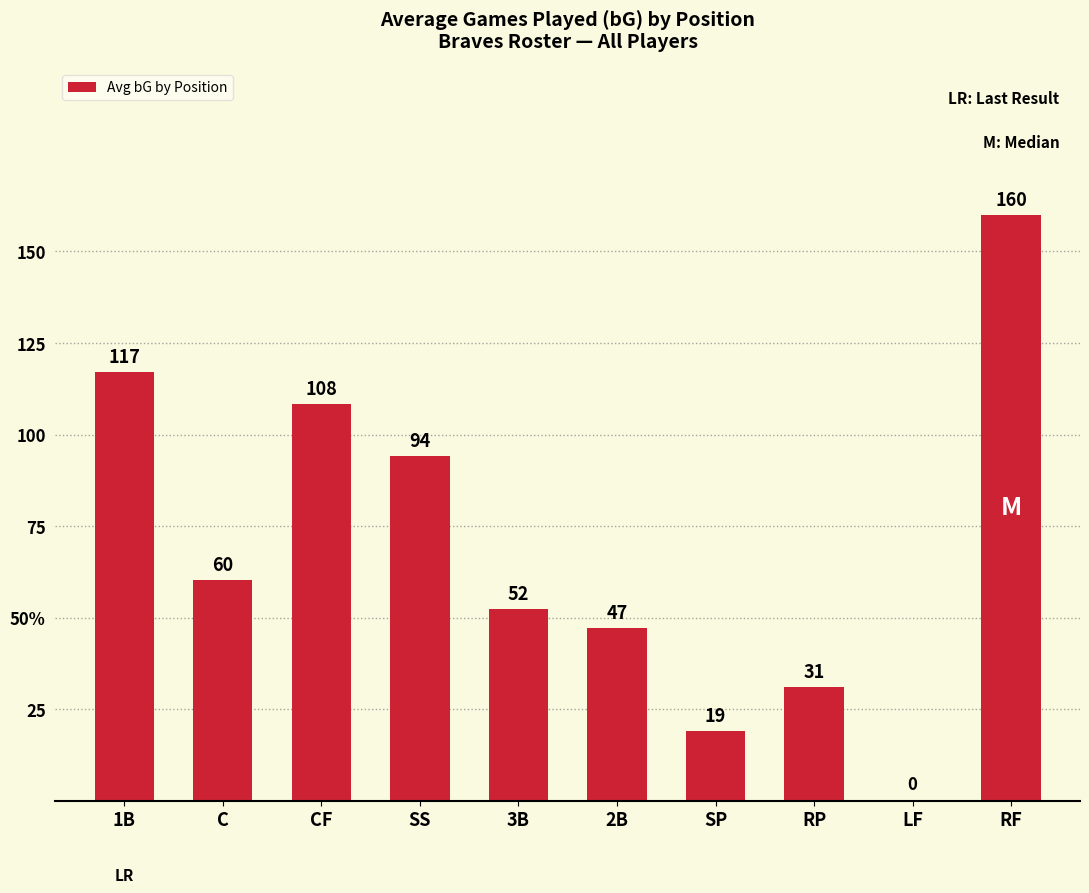

True or false: the data shows 68.5 at RF.

False